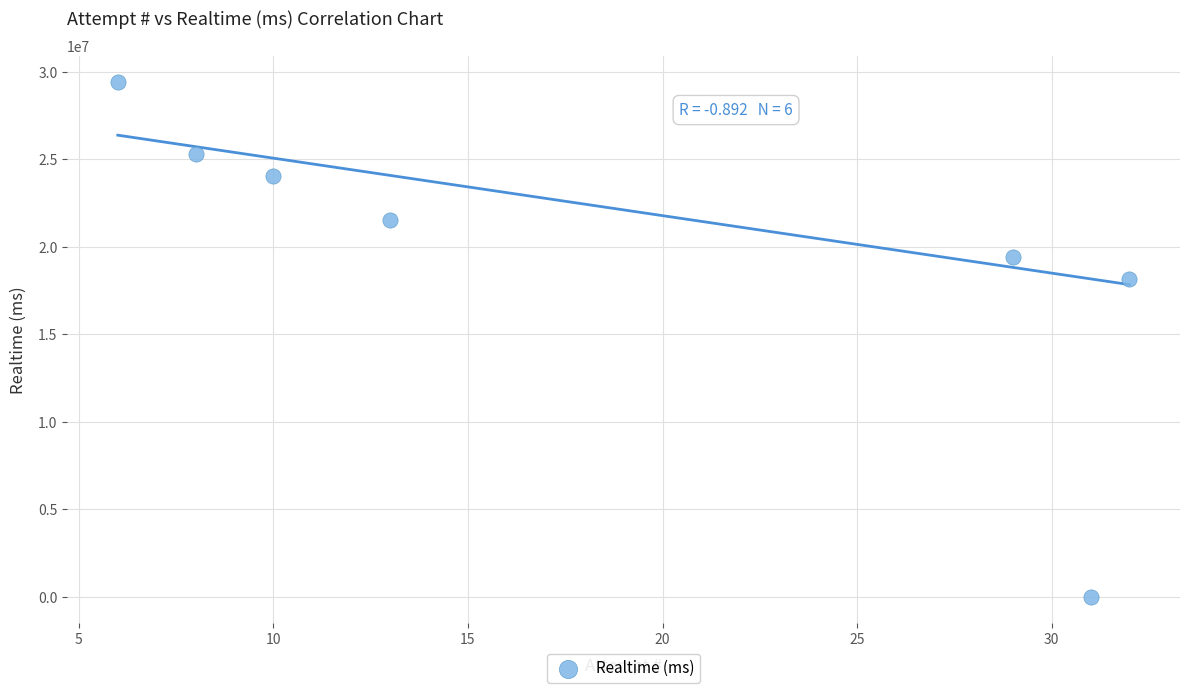

What Y value in the scatter plot is closest to 14711612?

18185524